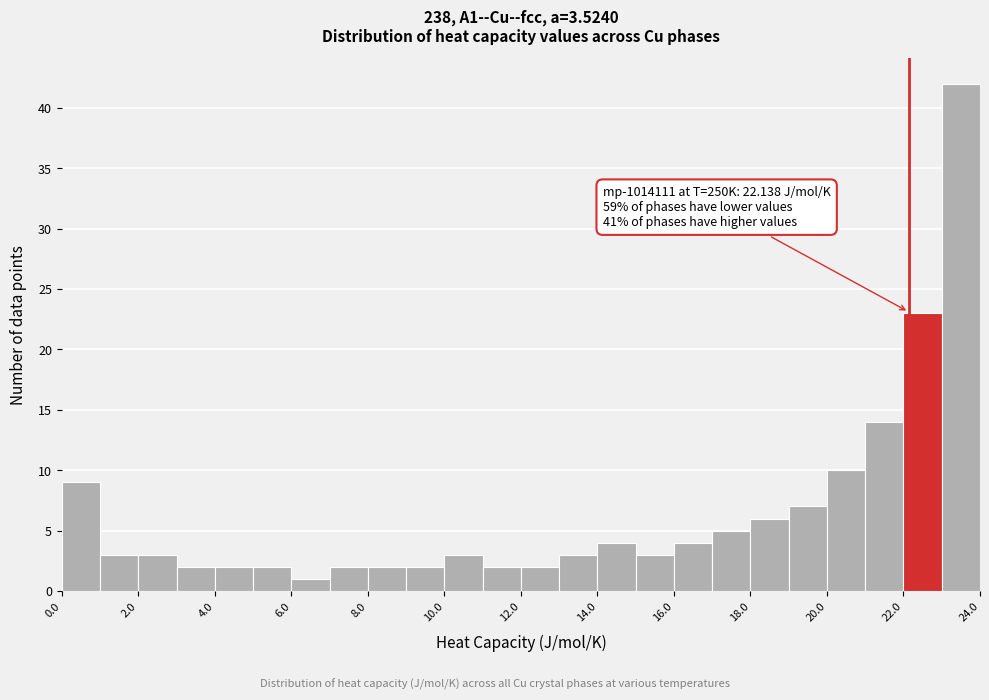

Which range on the x-axis has the tallest bar?

23 to 24